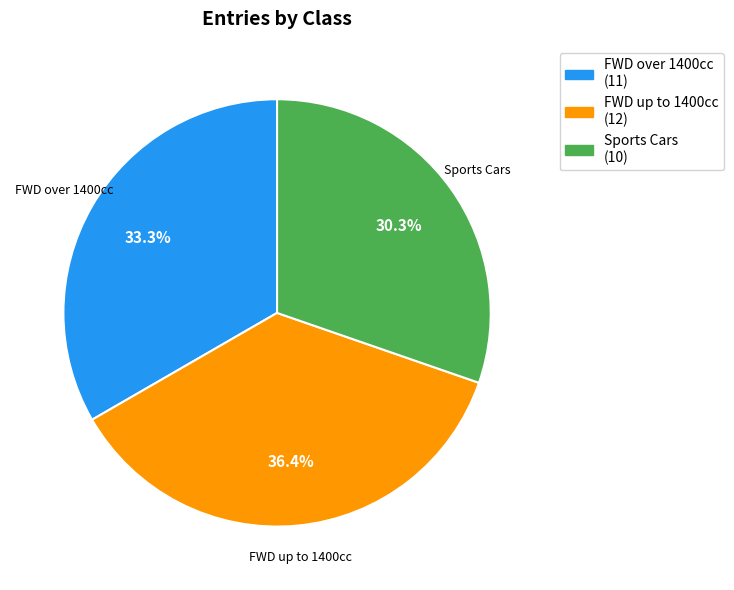

True or false: Sports Cars accounts for 30% of the total.

True